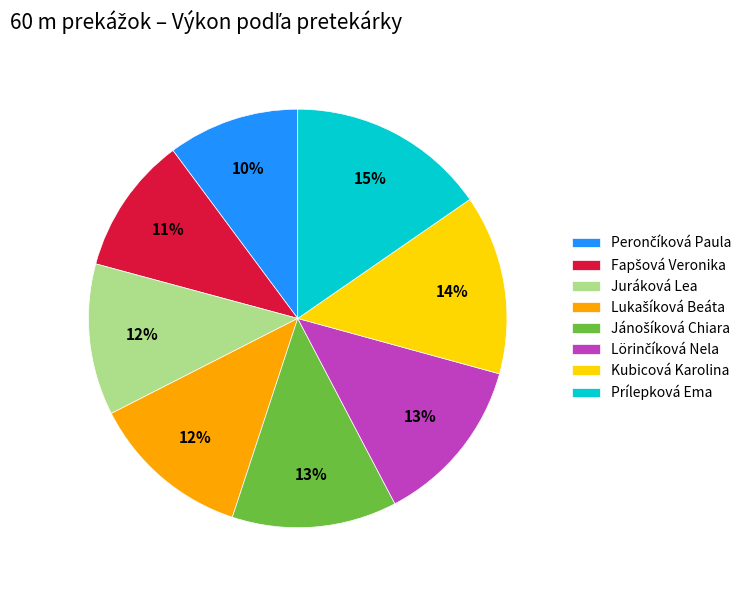

Does any single category account for the majority?

No